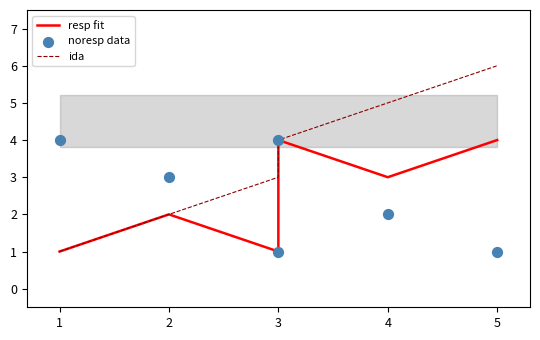

Is the value of ida at 5 greater than the value of resp fit at 3?

Yes